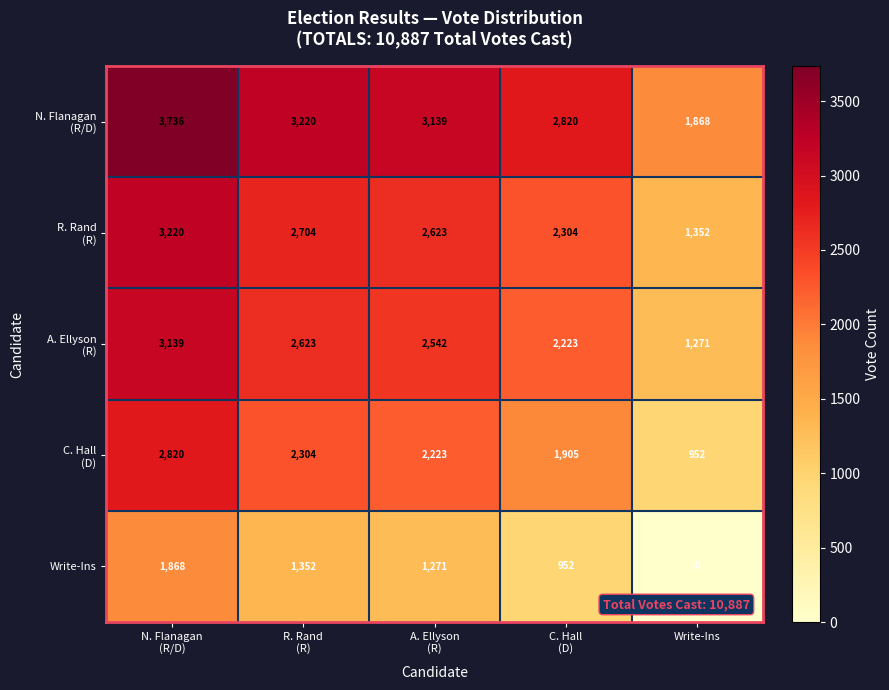

At how many categories does at least one series exceed 3072?

3